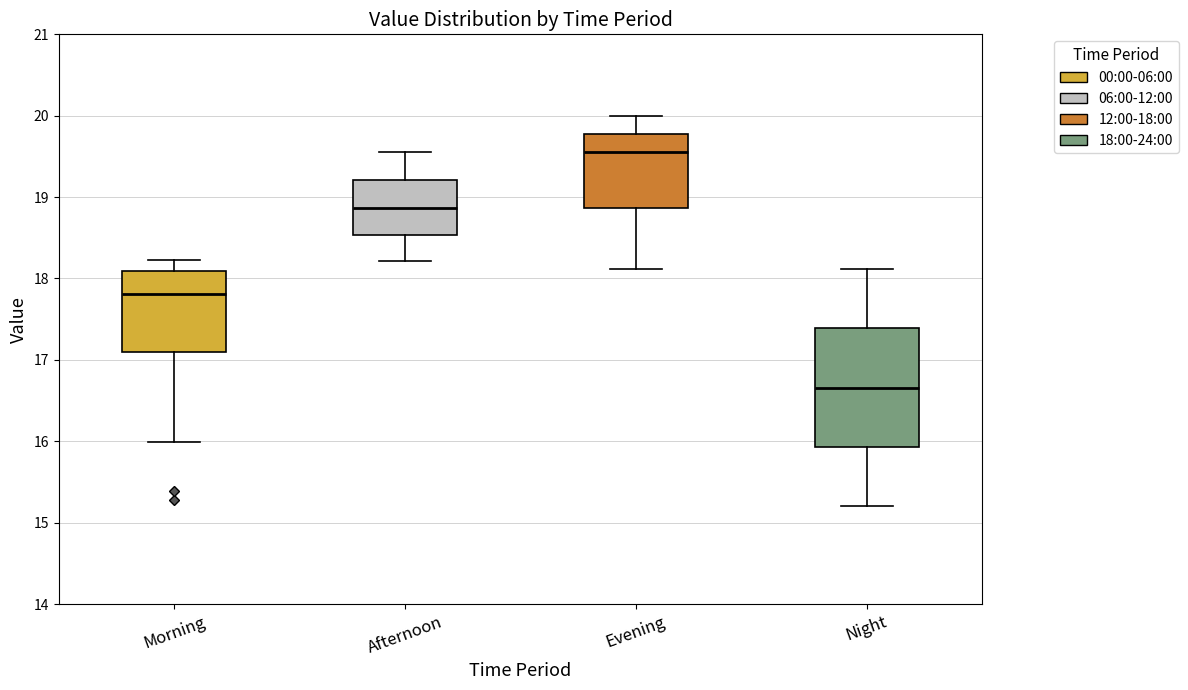

Which box has the lowest median line?

Night